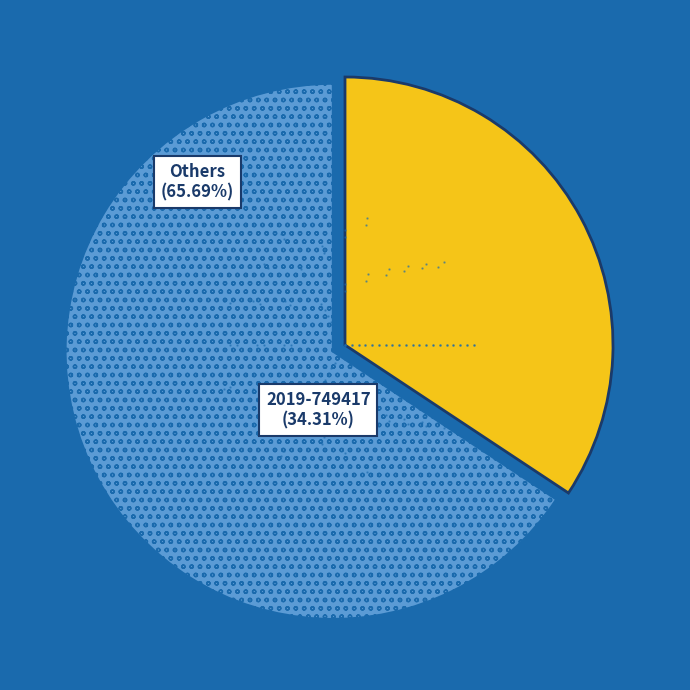

Is it true that 2019-747782 is 11% of the pie?

False